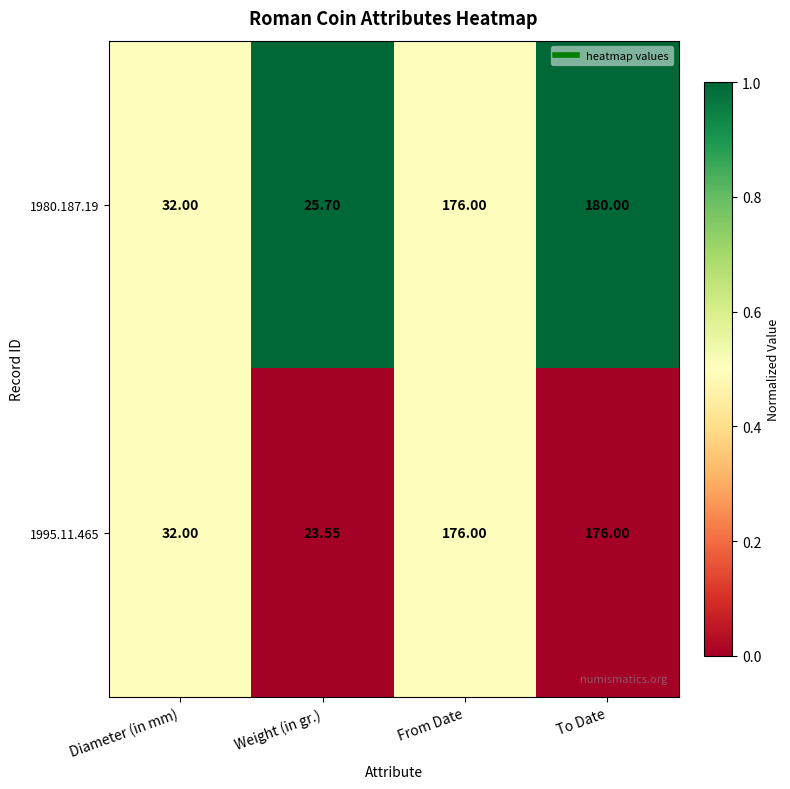

Which category has the highest value across all series?

To Date